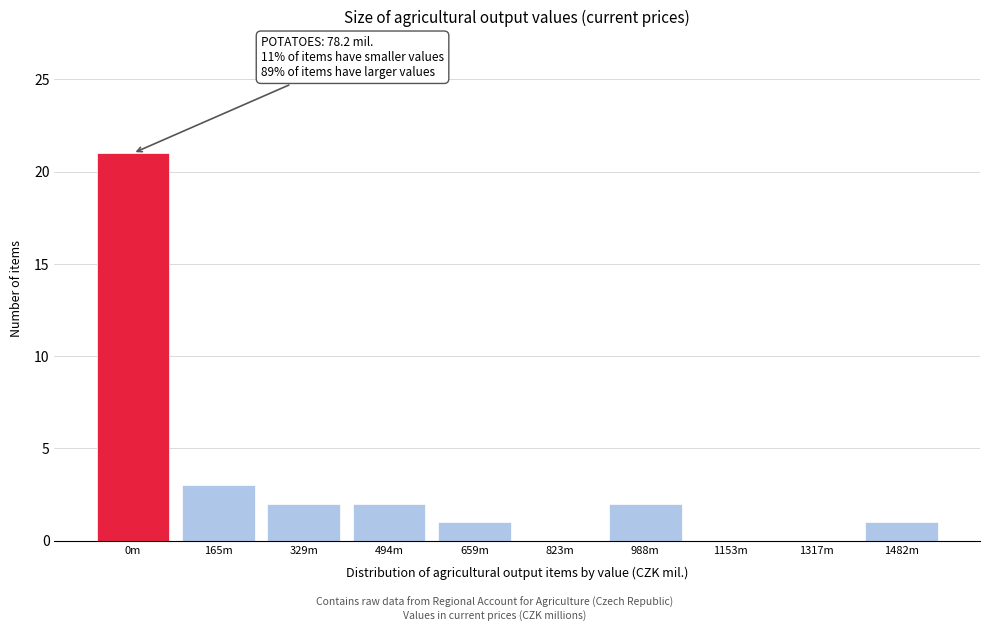

Reading left to right, extract all data points from this chart.

0m=21	165m=3	329m=2	494m=2	659m=1	823m=0	988m=2	1153m=0	1317m=0	1482m=1